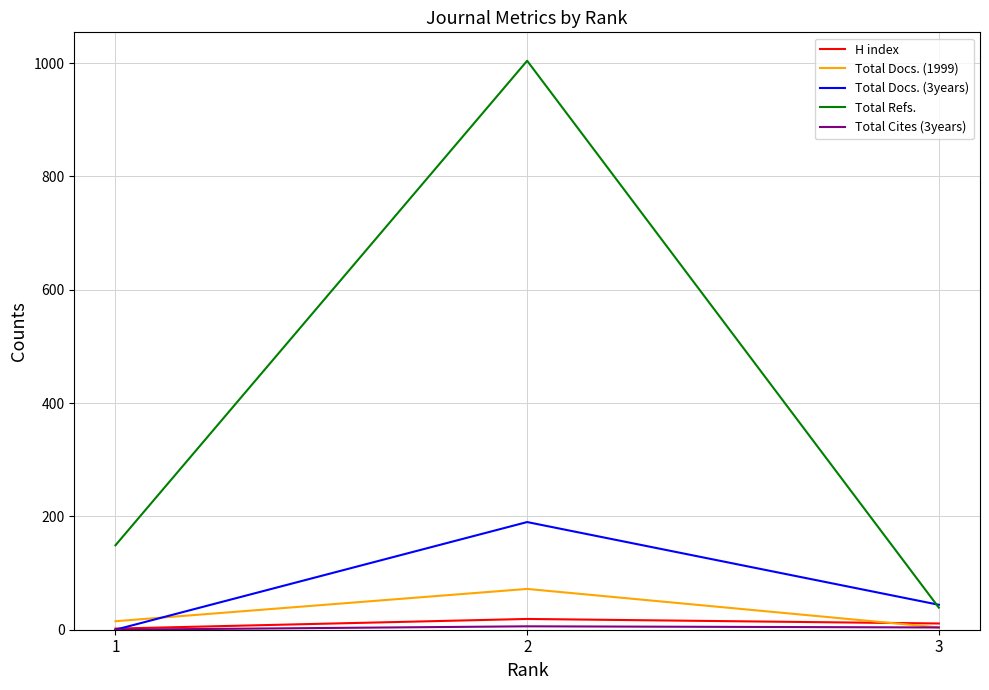

At which label does H index first exceed 11?

2